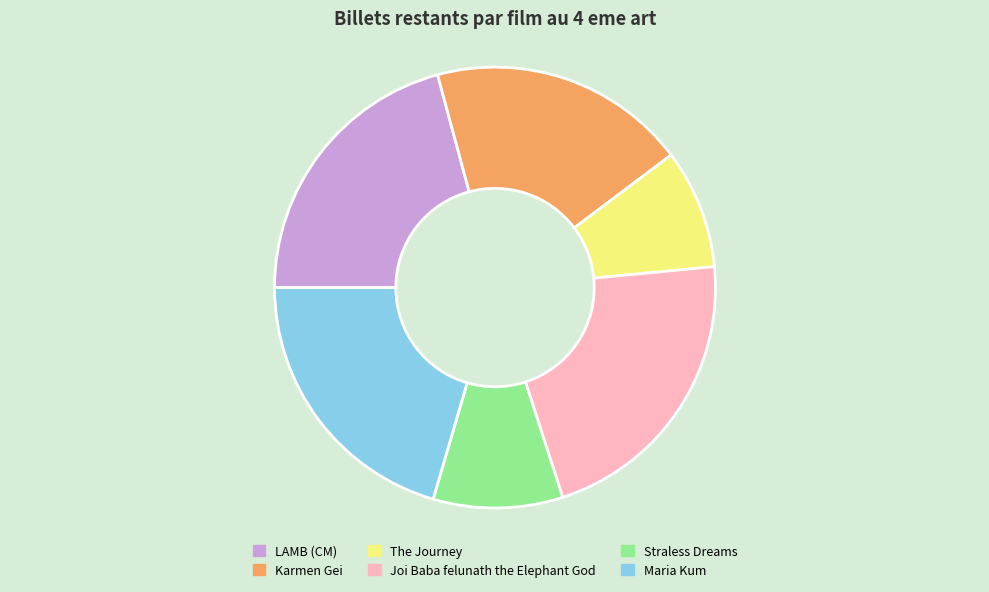

Is there any slice that represents more than half of the pie?

No